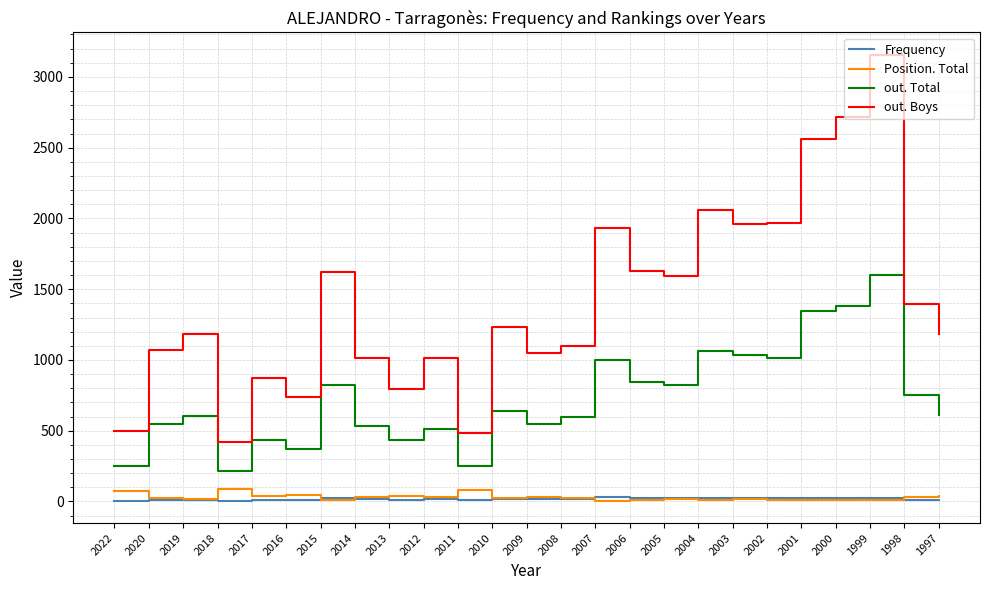

Which series has the widest spread of values?

out. Boys